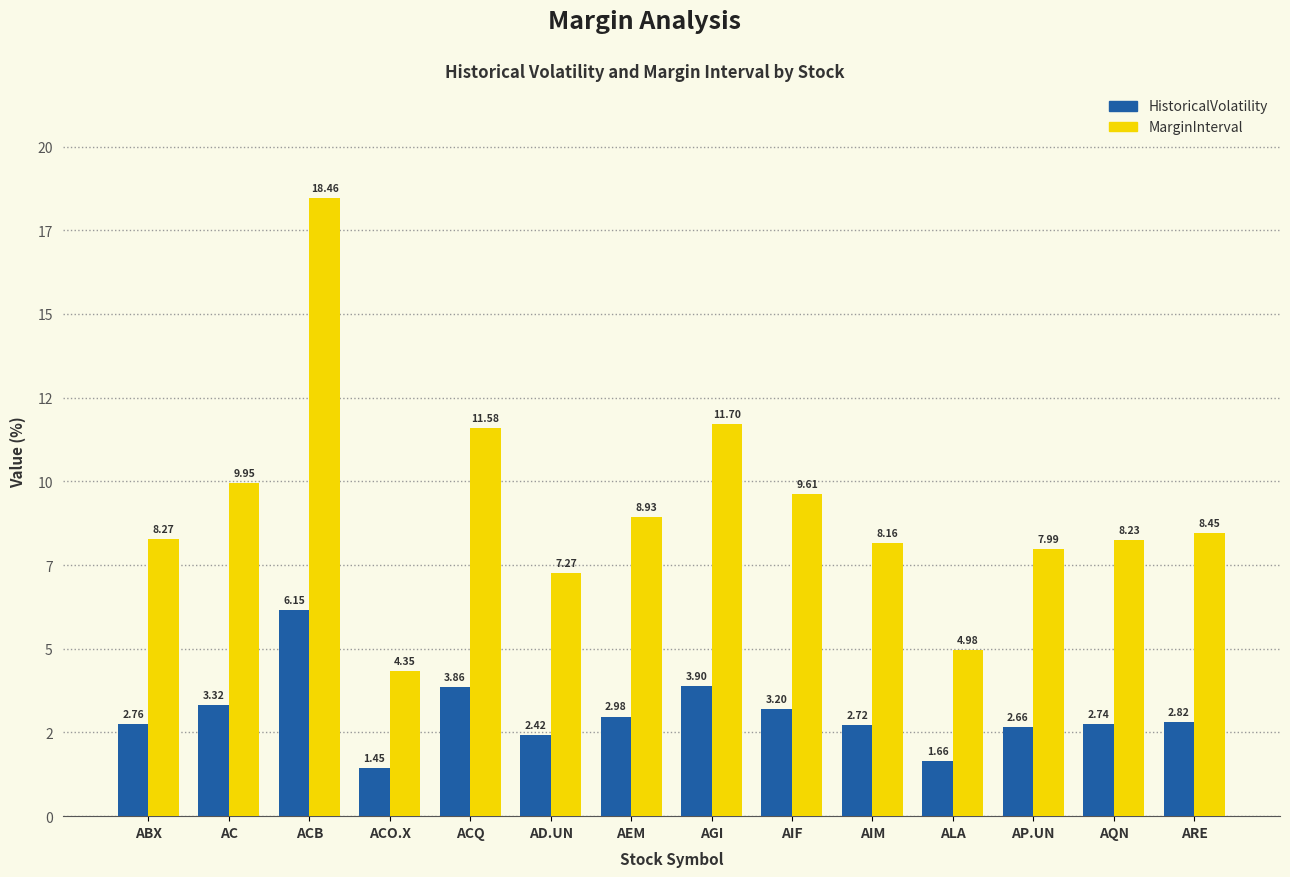

The value of HistoricalVolatility at AQN is 4.7. True or false?

False